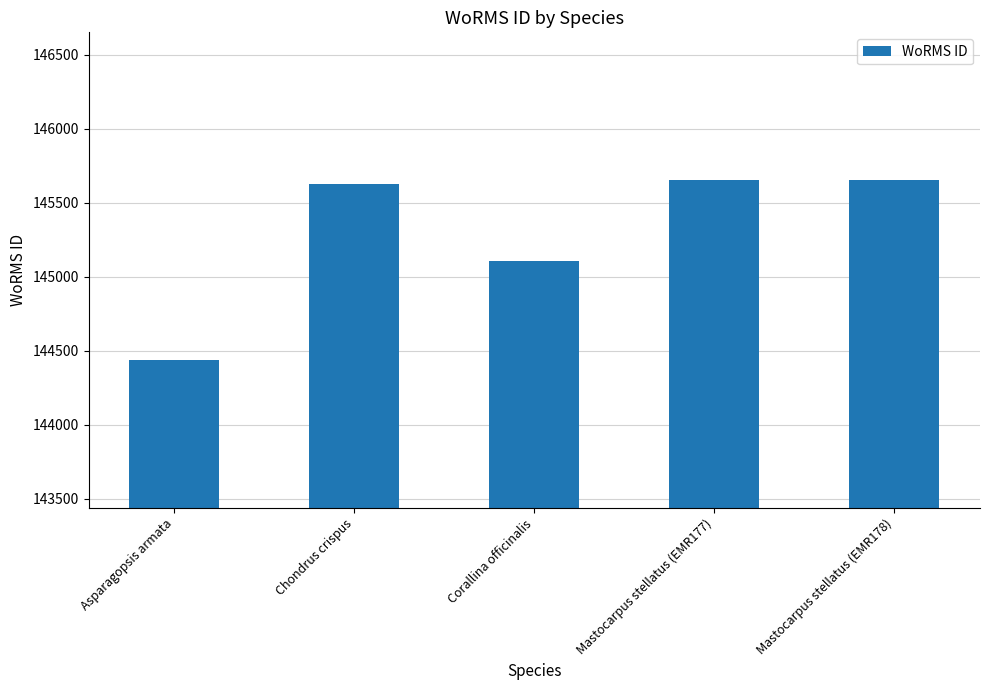

What position from the left is Mastocarpus stellatus (EMR177)?

4